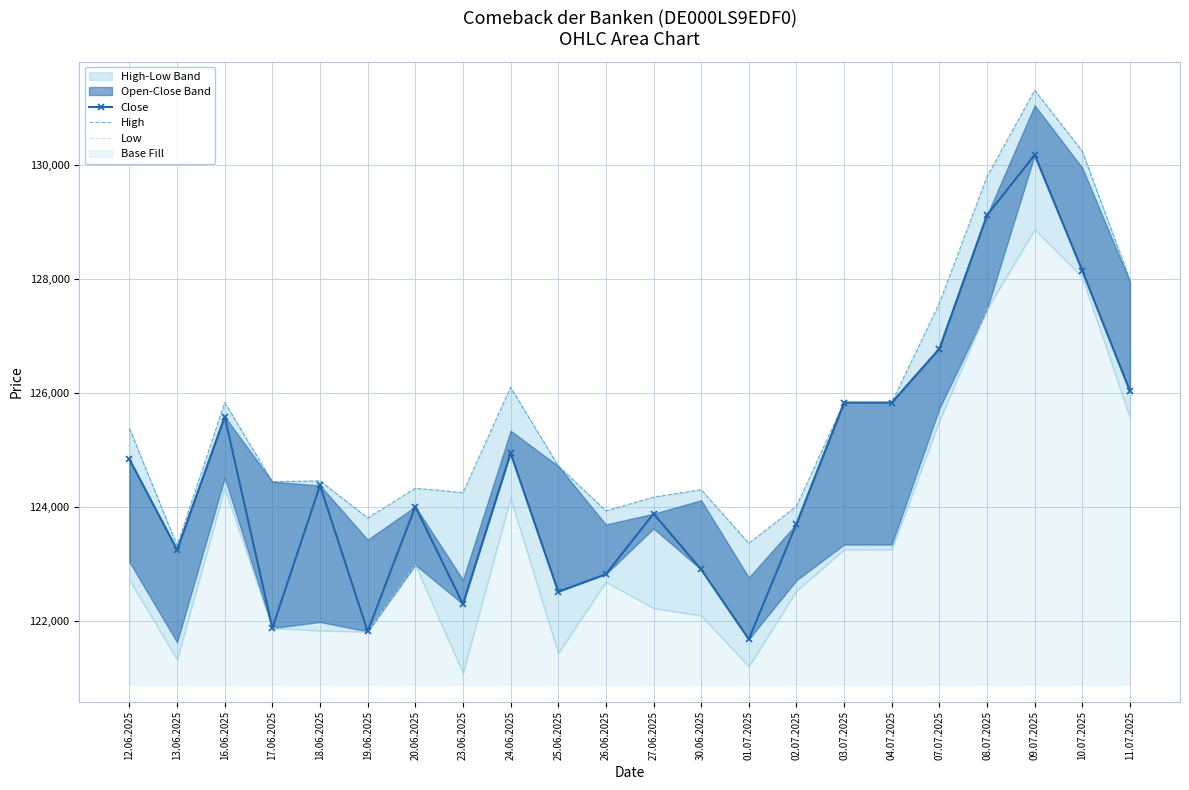

How many values in the Close series are below 124374?

11